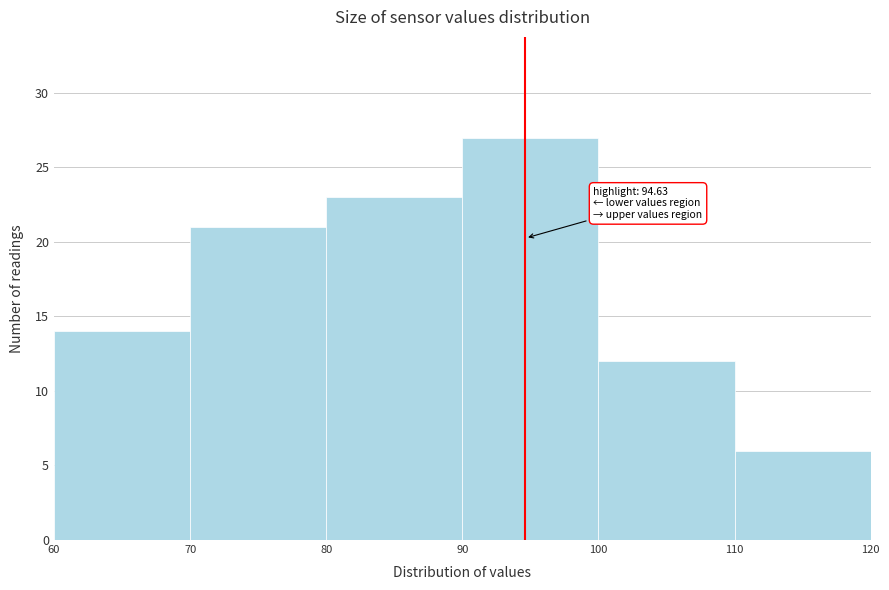

Over which range of the x-axis is the bar tallest?

90 to 100